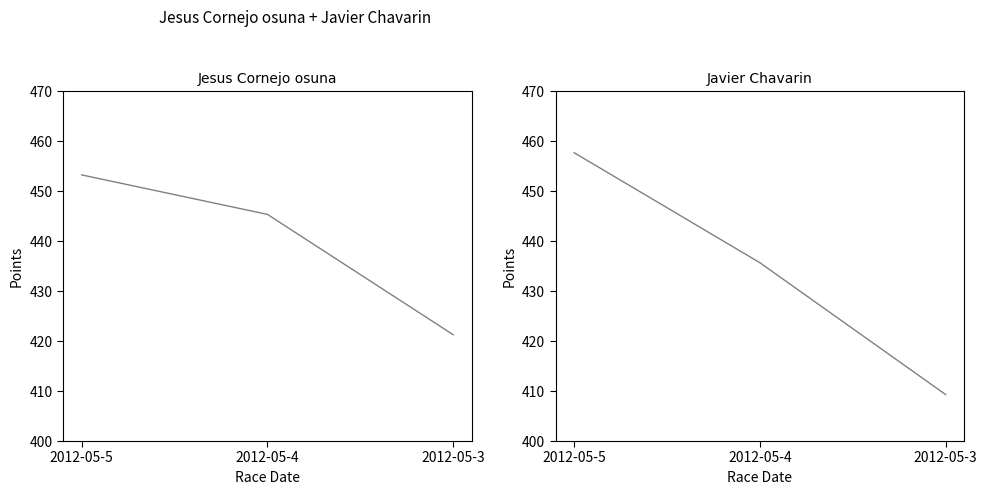

Is it true that Jesus Cornejo osuna equals 204.6 at 2012-05-4?

False